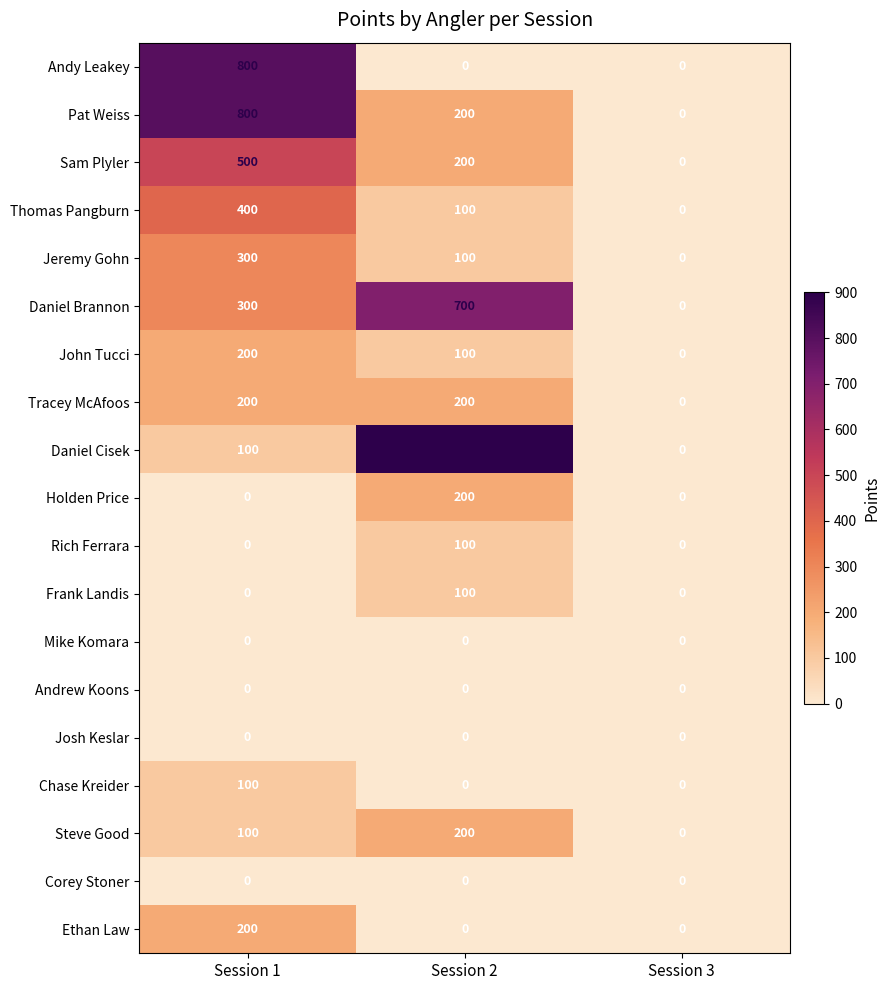

How many Pat Weiss values are between 0 and 800?

3